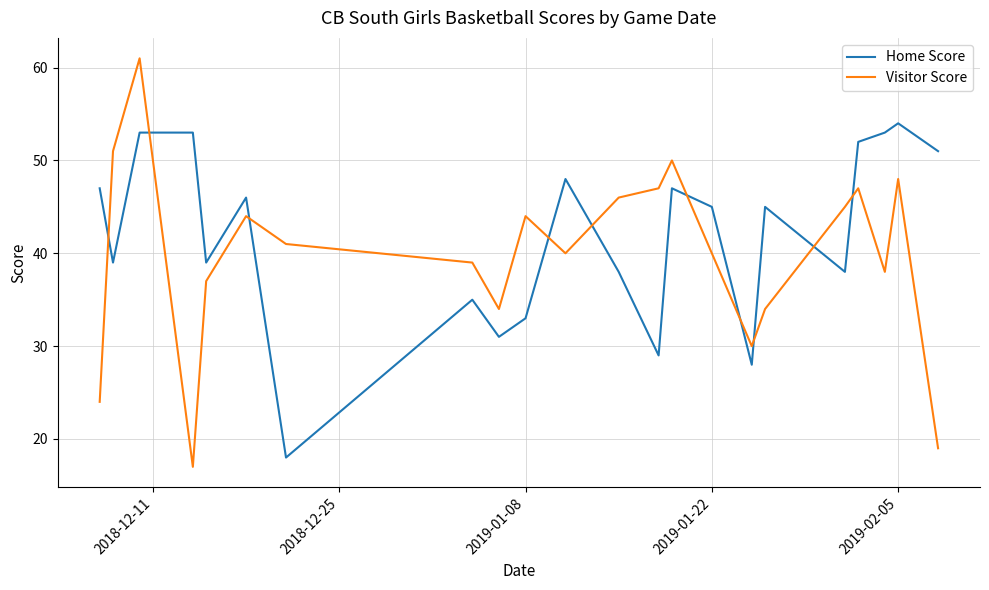

Rank the series by their average value, from lowest to highest.

Visitor Score, Home Score